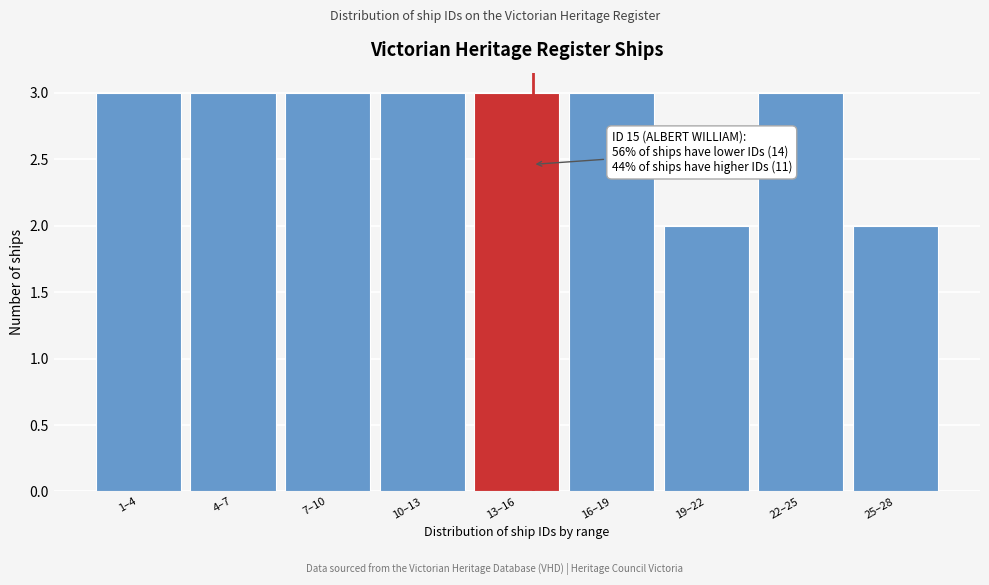

Reading right to left, transcribe all the data shown in this chart.

2	3	2	3	3	3	3	3	3